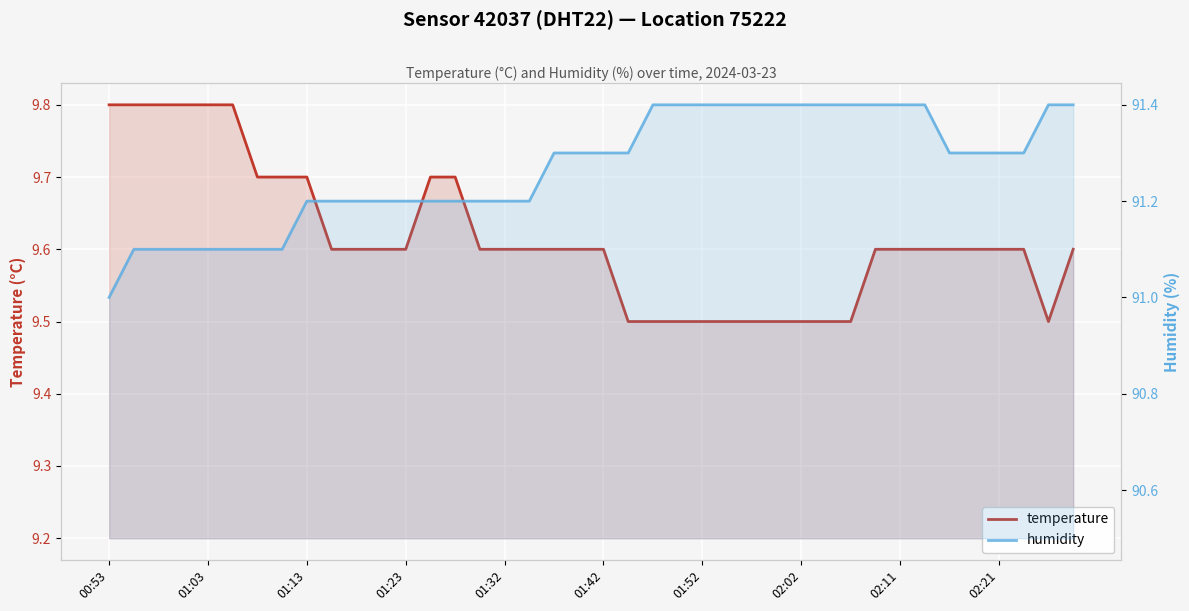

Reading right to left, transcribe all the data shown in this chart.

temperature: 9.6	9.5	9.6	9.6	9.6	9.6	9.6	9.6	9.6	9.5	9.5	9.5	9.5	9.5	9.5	9.5	9.5	9.5	9.5	9.6	9.6	9.6	9.6	9.6	9.6	9.7	9.7	9.6	9.6	9.6	9.6	9.7	9.7	9.7	9.8	9.8	9.8	9.8	9.8	9.8
humidity: 91.4	91.4	91.3	91.3	91.3	91.3	91.4	91.4	91.4	91.4	91.4	91.4	91.4	91.4	91.4	91.4	91.4	91.4	91.3	91.3	91.3	91.3	91.2	91.2	91.2	91.2	91.2	91.2	91.2	91.2	91.2	91.2	91.1	91.1	91.1	91.1	91.1	91.1	91.1	91.0